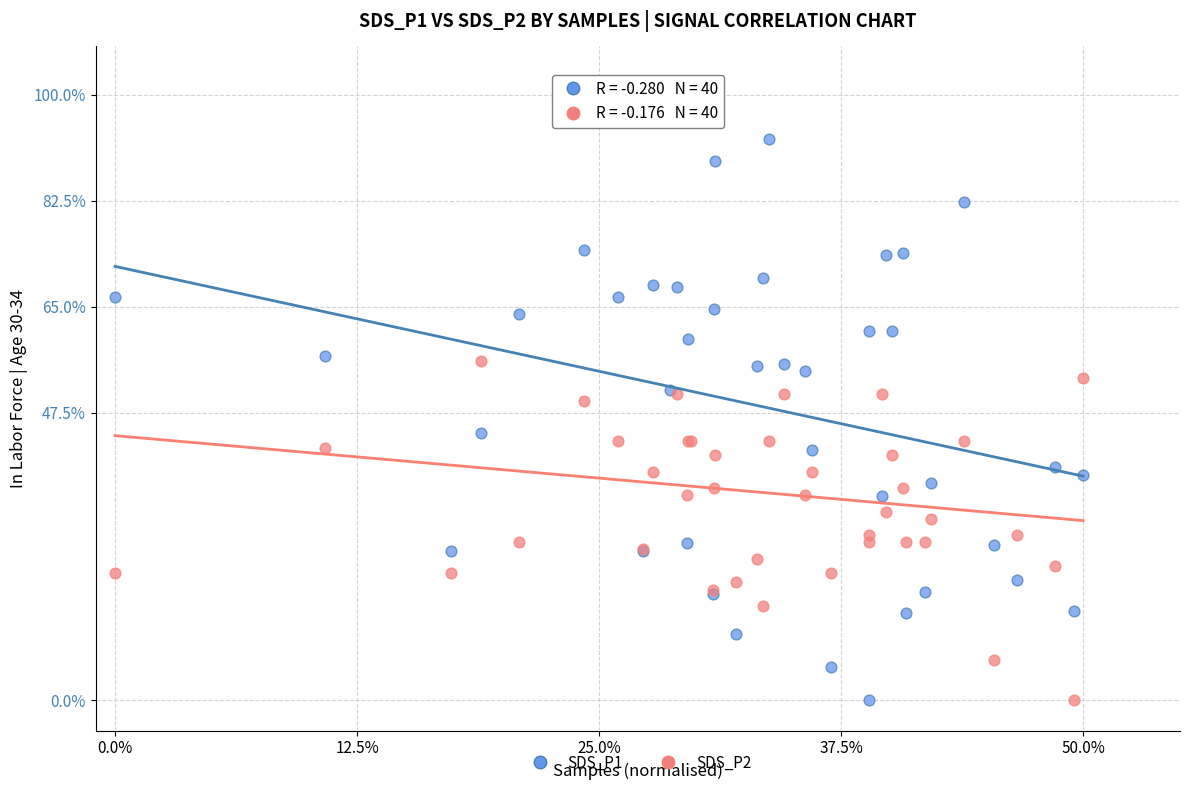

What is the X range (max minus min) for the scatter plot?

50.0